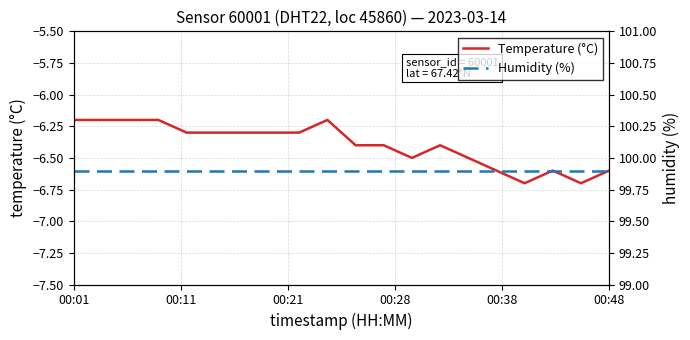

True or false: Temperature (°C) and Humidity (%) intersect in this chart.

False